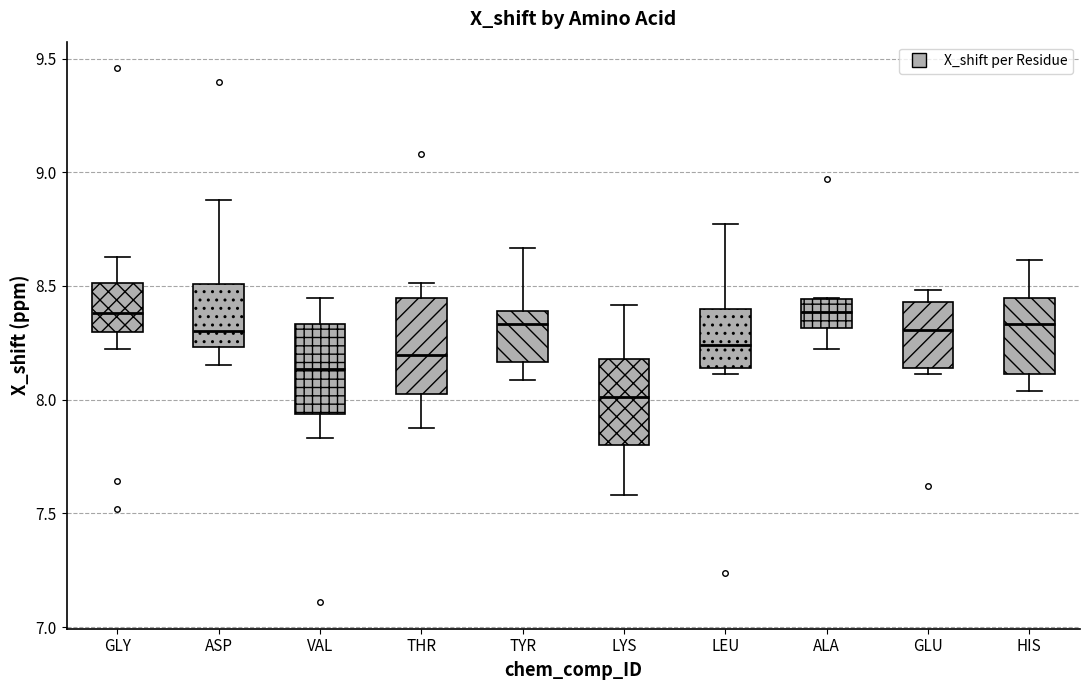

Reading left to right, read every box against the y-axis: the position of its median line, the range the box covers, and the ends of its whiskers. The values are not printed on the chart, so give them approximately, as read against the axis.

GLY: median 8.40, box 8.30 to 8.50, whiskers 8.20 to 8.65
ASP: median 8.30, box 8.25 to 8.50, whiskers 8.15 to 8.90
VAL: median 8.15, box 7.95 to 8.35, whiskers 7.85 to 8.45
THR: median 8.20, box 8.00 to 8.45, whiskers 7.90 to 8.50
TYR: median 8.35, box 8.15 to 8.40, whiskers 8.10 to 8.65
LYS: median 8.00, box 7.80 to 8.20, whiskers 7.60 to 8.40
LEU: median 8.25, box 8.15 to 8.40, whiskers 8.10 to 8.75
ALA: median 8.40, box 8.30 to 8.45, whiskers 8.20 to 8.45
GLU: median 8.30, box 8.15 to 8.45, whiskers 8.10 to 8.50
HIS: median 8.35, box 8.10 to 8.45, whiskers 8.05 to 8.60